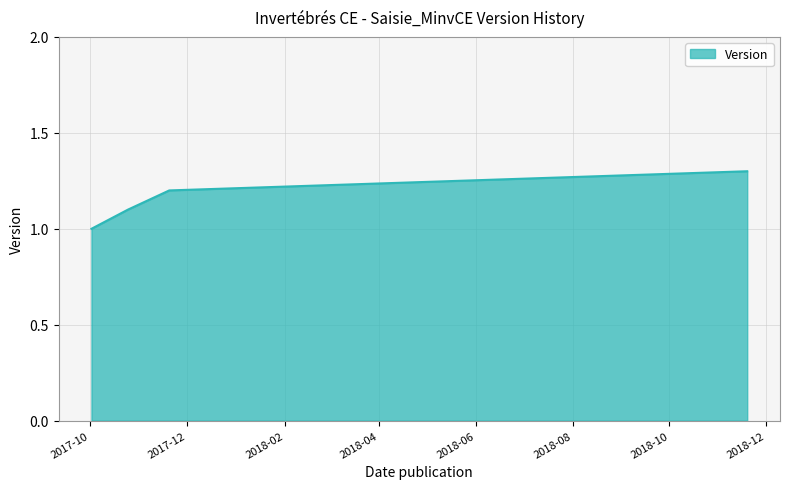

True or false: the data has more than 2 interior local peaks.

False